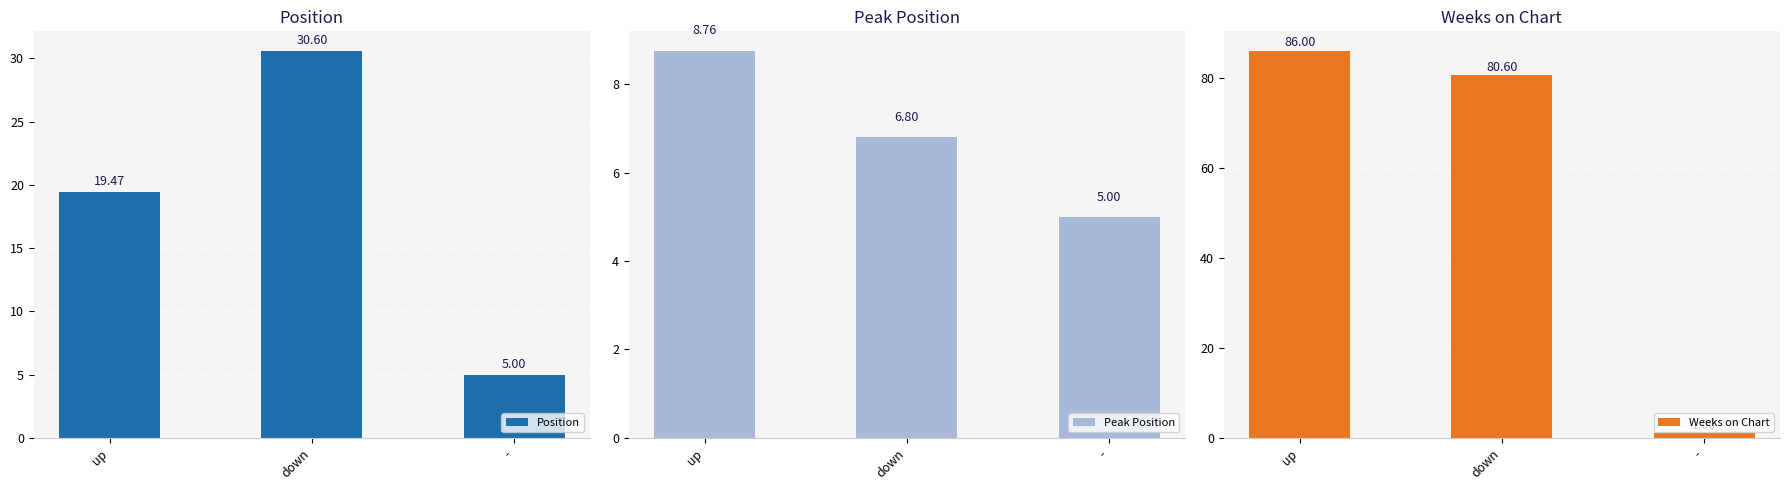

What is the average value of the Weeks on Chart series?

55.9